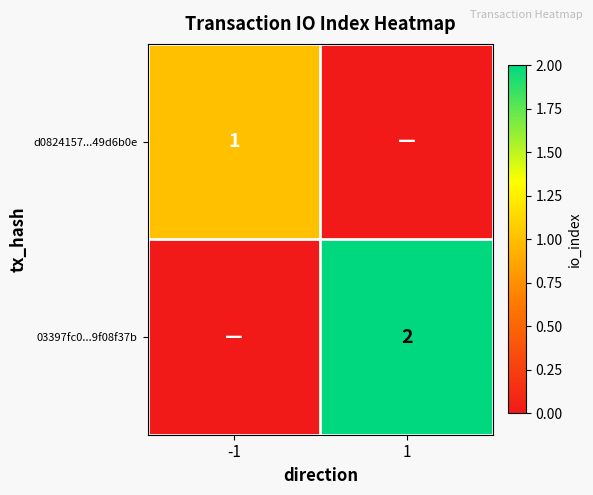

Which label corresponds to the smallest value in the chart?

1